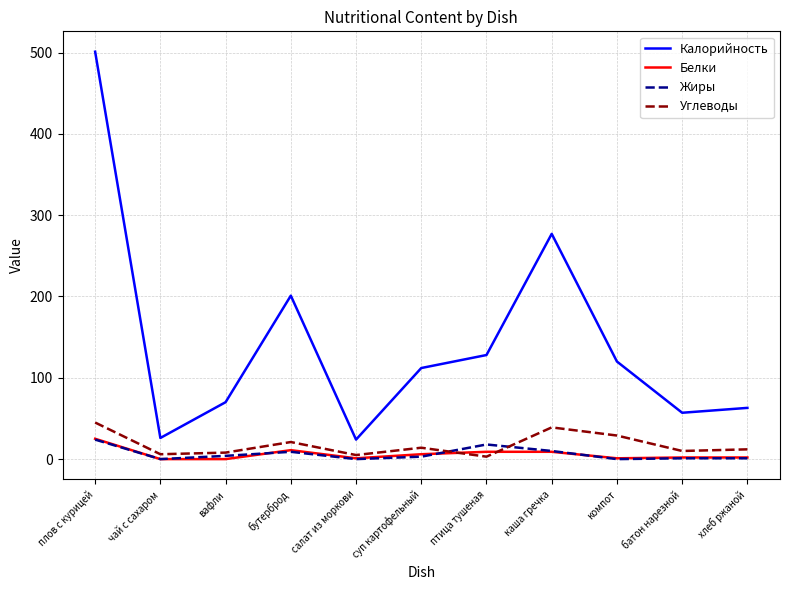

What is the highest value of the Углеводы series?

45